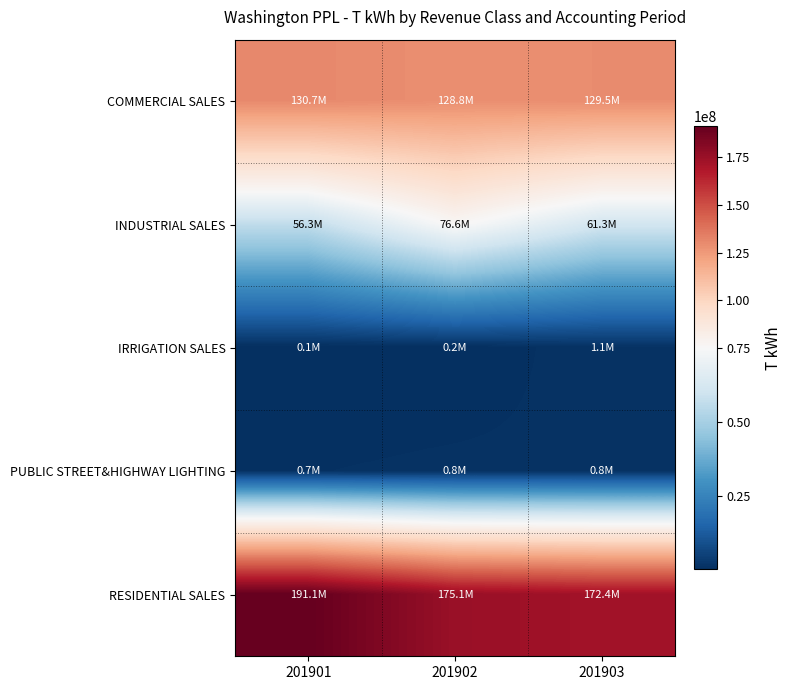

Reading right to left, what are all the values shown in this chart?

COMMERCIAL SALES: 201903=129508165	201902=128813348	201901=130742667
INDUSTRIAL SALES: 201903=61292144	201902=76608602	201901=56335602
IRRIGATION SALES: 201903=1068105	201902=194374	201901=93275
PUBLIC STREET&HIGHWAY LIGHTING: 201903=771186	201902=816344	201901=651939
RESIDENTIAL SALES: 201903=172410504	201902=175124102	201901=191143002